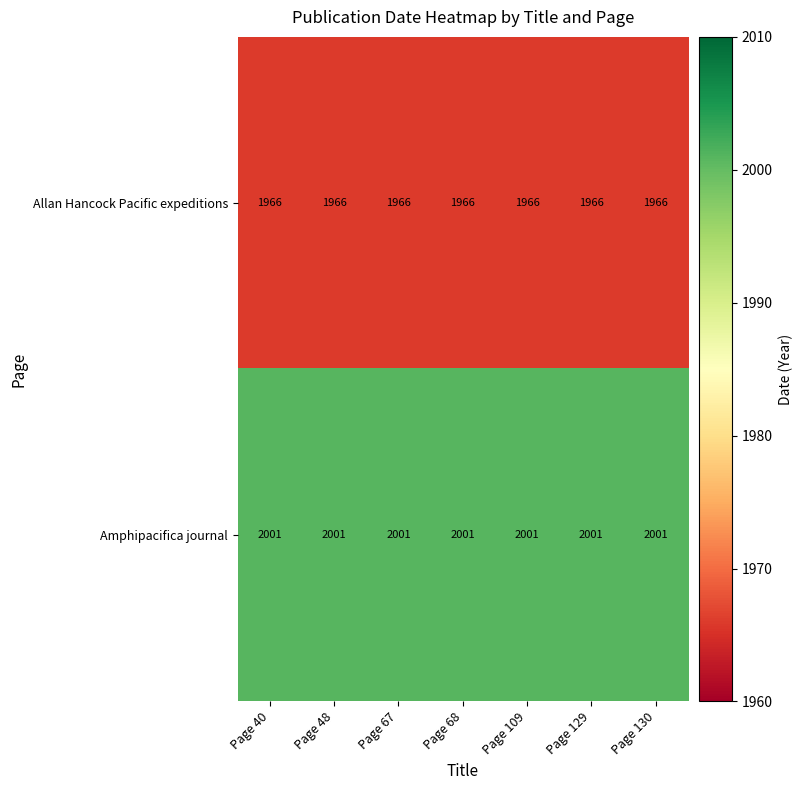

What is the average value of the Allan Hancock Pacific expeditions series?

1966